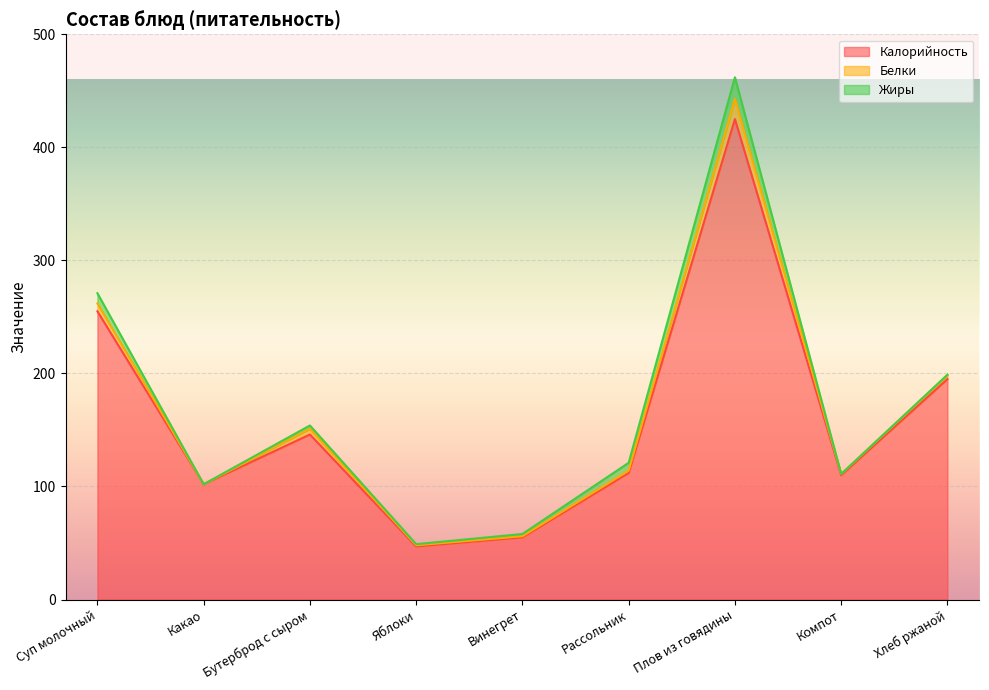

In Калорийность, how many points are lower than both neighbors (excluding endpoints)?

3